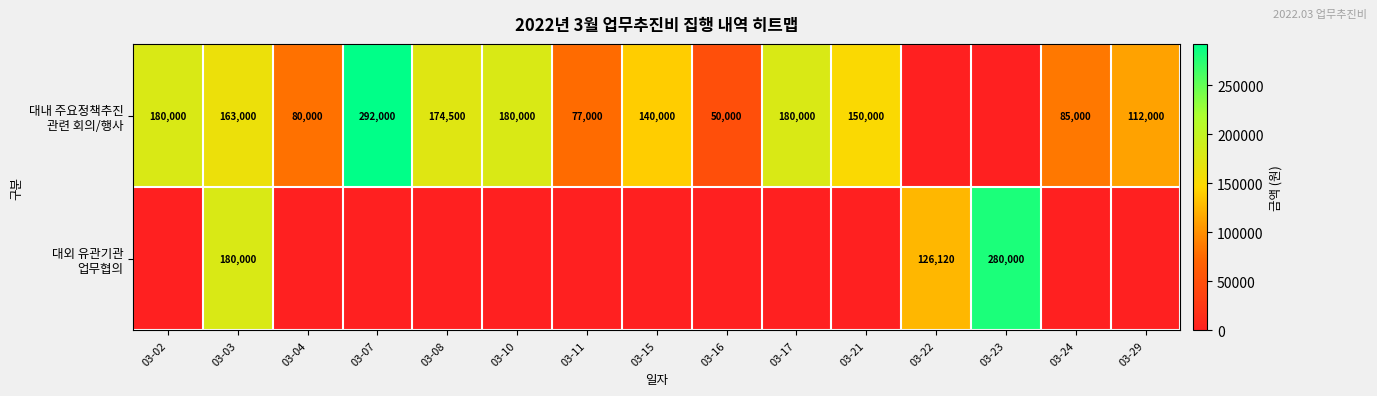

Is it true that row_0 equals 140000 at 03-15?

True